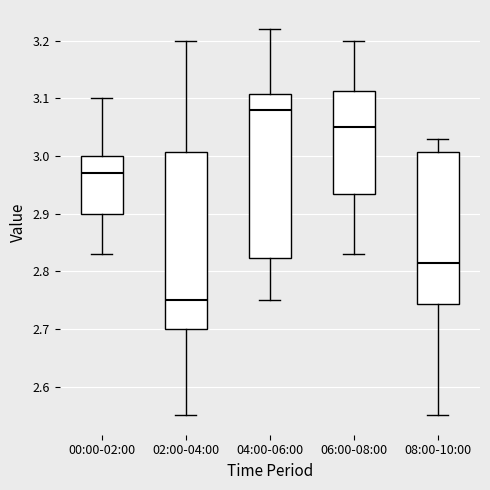

Where does the upper whisker of the box for 00:00-02:00 end on the y-axis? The values are not printed on the chart, so give them approximately, as read against the axis.

3.10